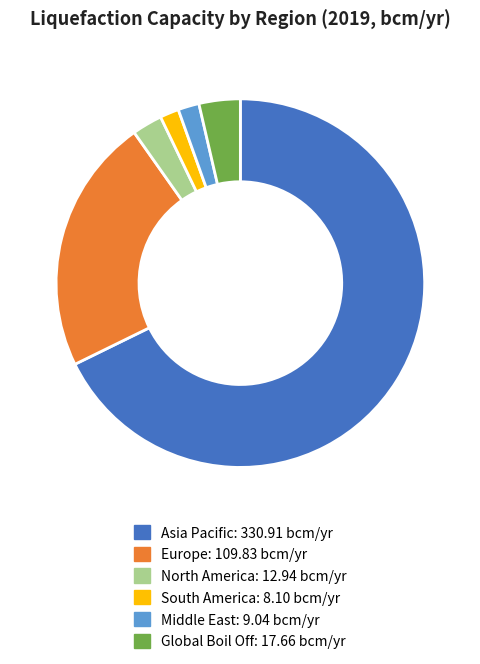

Is there a majority slice in this chart?

Yes